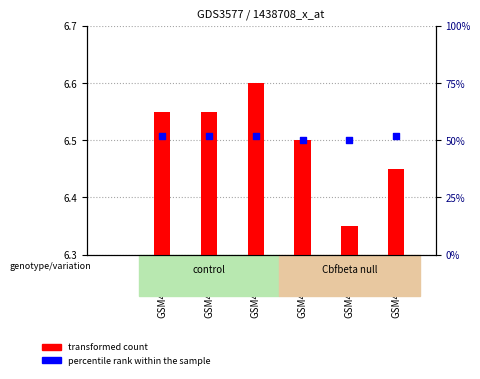

What is the total value across all series at GSM453650?

6.5